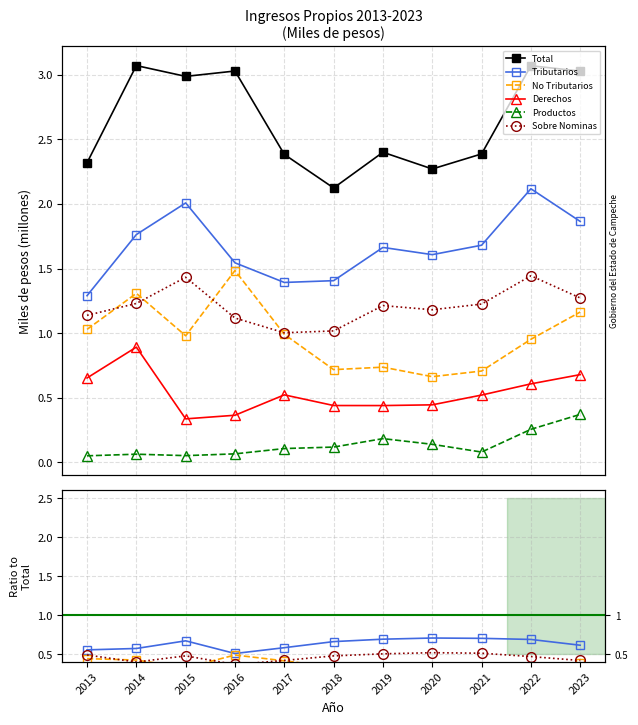

Does the chart have visible grid lines?

Yes